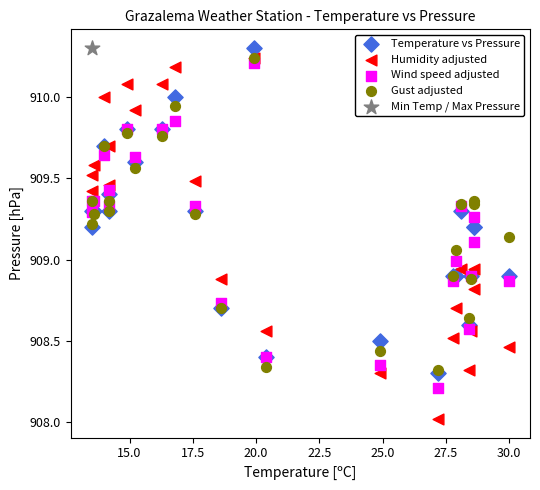

What are all the series names shown in the legend?

Temperature vs Pressure, Humidity adjusted, Wind speed adjusted, Gust adjusted, Min Temp / Max Pressure